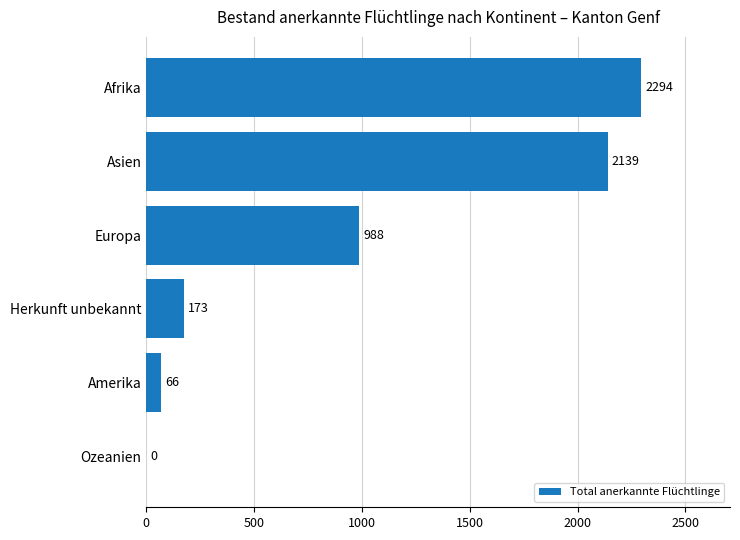

Where is the data nearest to the value 1147?

Europa